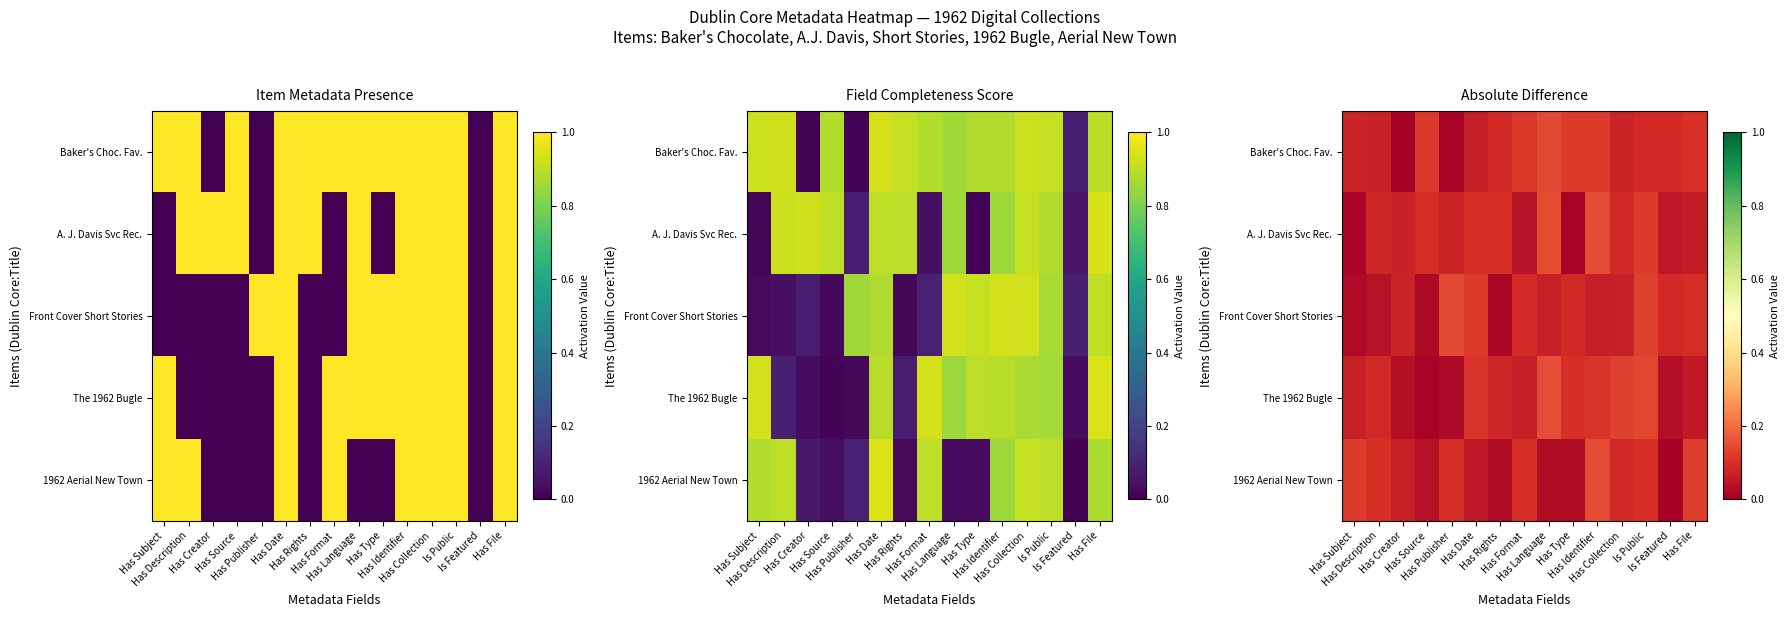

Rank the series at Has Rights from highest to lowest value.

A. J. Davis Svc Rec., Baker's Choc. Fav., The 1962 Bugle, 1962 Aerial New Town, Front Cover Short Stories